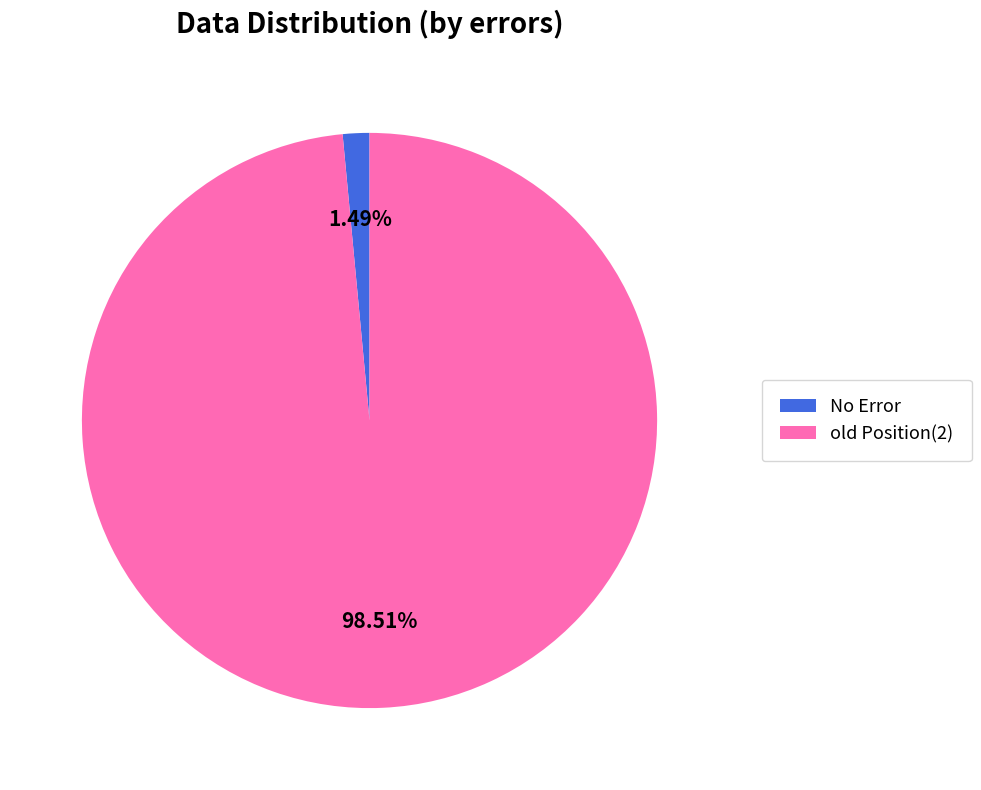

Is there any slice that represents more than half of the pie?

Yes